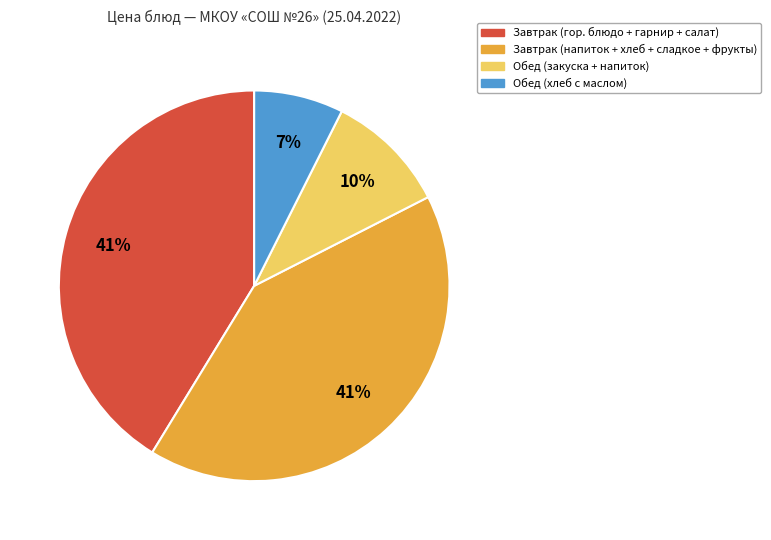

Does any single category account for the majority?

No